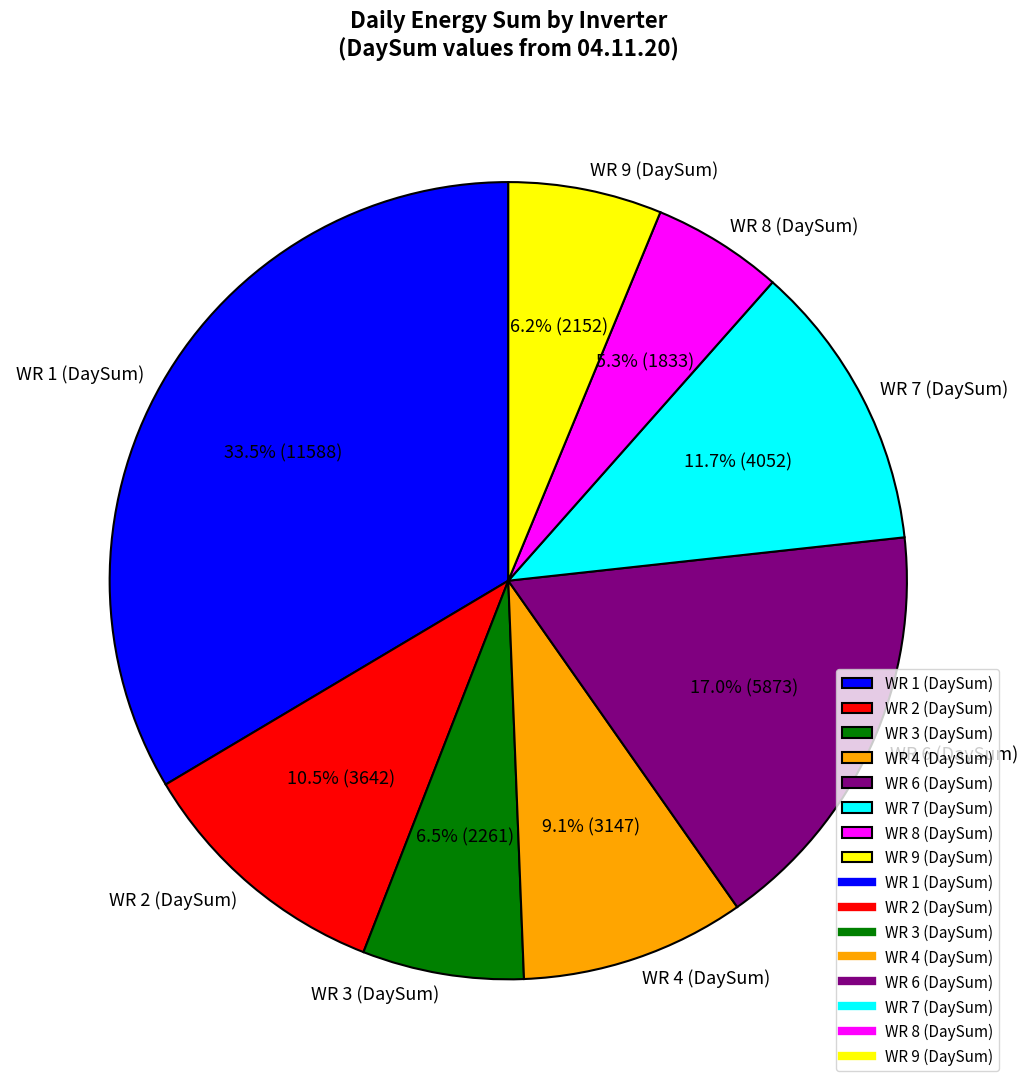

Approximately how many times larger is the value at WR 2 (DaySum) compared to WR 4 (DaySum)?

1.2